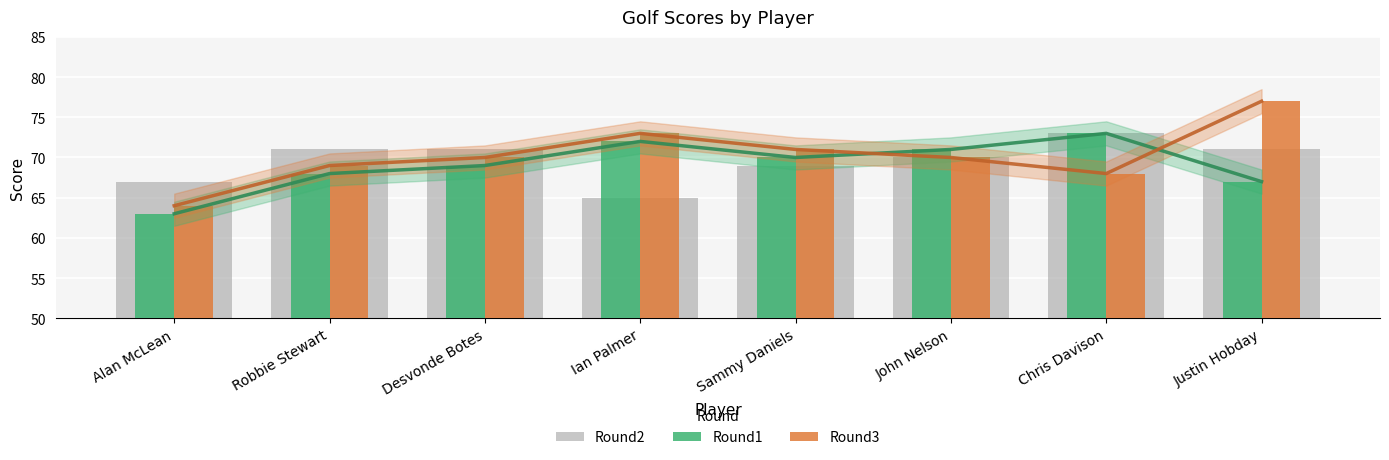

Does the chart contain any negative values?

No